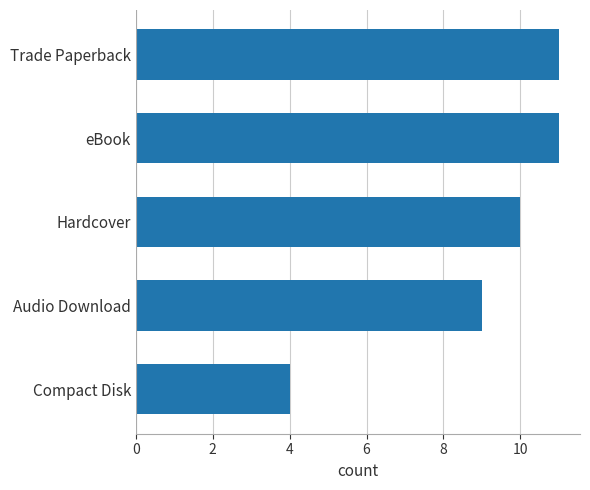

Reading top to bottom, what are all the values shown in this chart?

Trade Paperback=11	eBook=11	Hardcover=10	Audio Download=9	Compact Disk=4